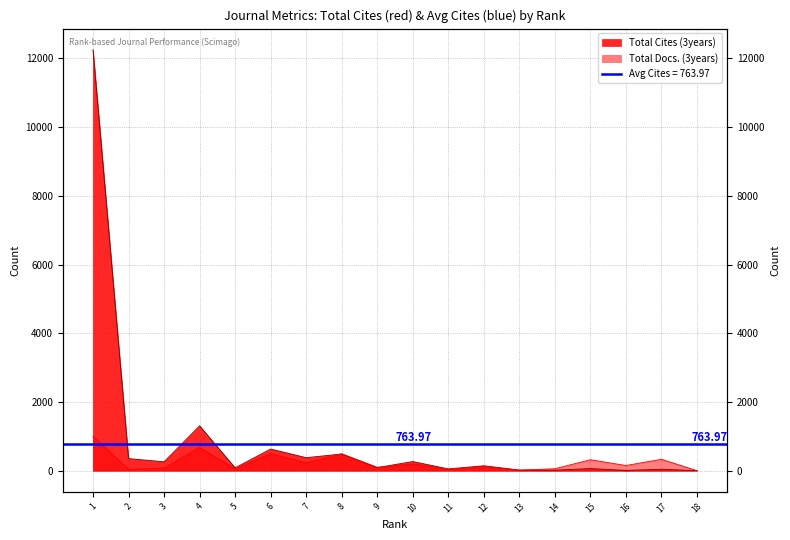

How many values in Total Cites (3years) are above zero?

17